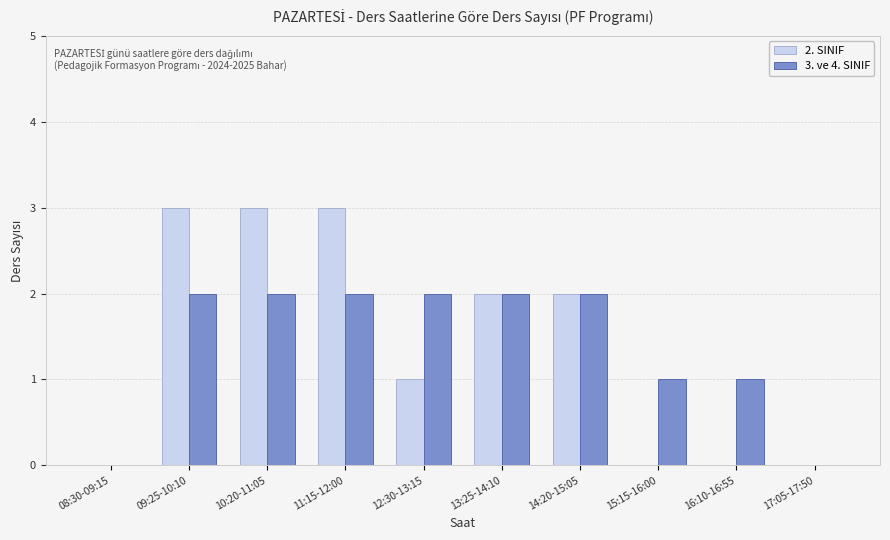

How many series are shown in this chart?

2